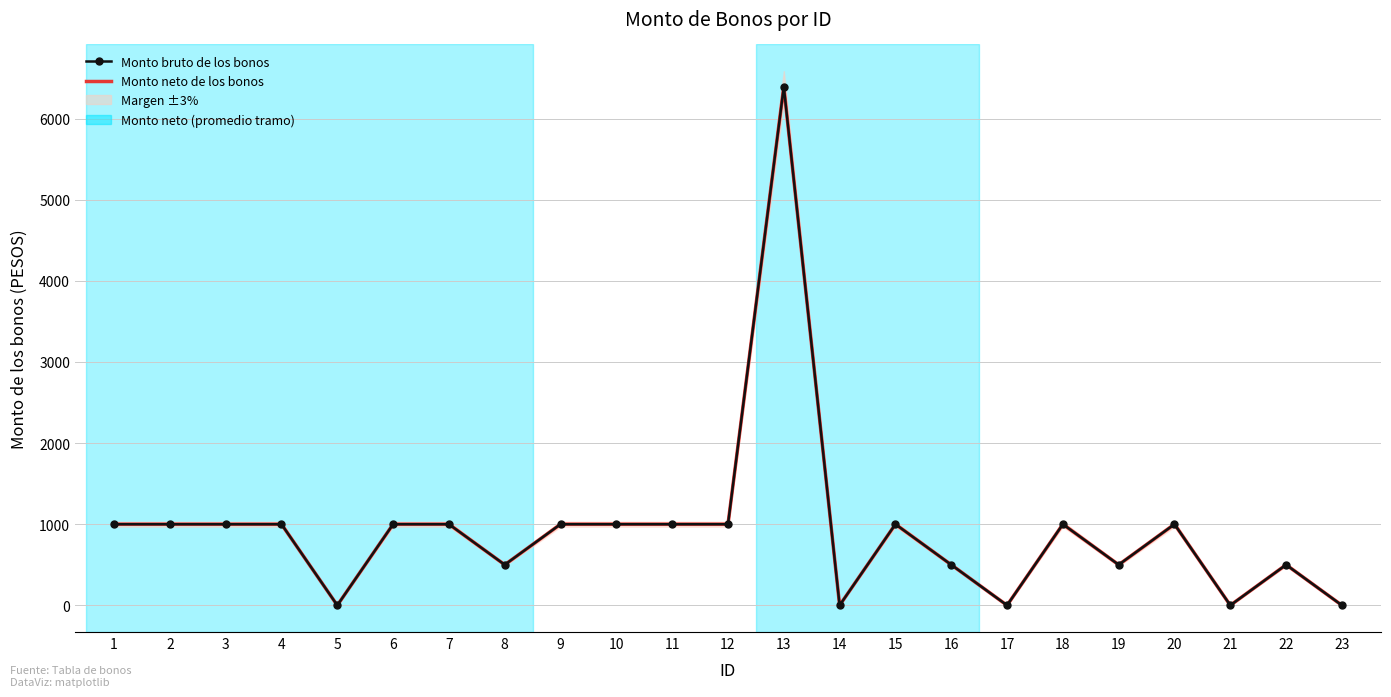

How many data points in Monto bruto de los bonos are less than 1000?

9